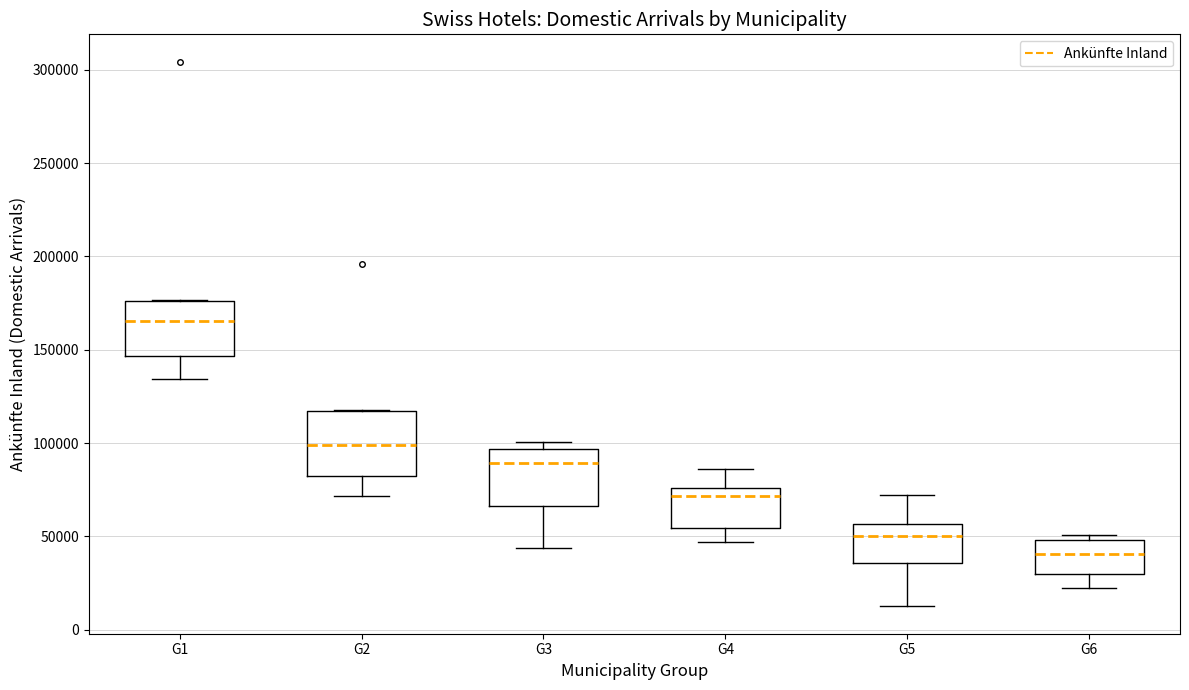

Reading left to right, read every box against the y-axis: the position of its median line, the range the box covers, and the ends of its whiskers. The values are not printed on the chart, so give them approximately, as read against the axis.

G1: median 165000, box 145000 to 175000, whiskers 135000 to 175000
G2: median 100000, box 80000 to 115000, whiskers 70000 to 120000
G3: median 90000, box 65000 to 95000, whiskers 45000 to 100000
G4: median 70000, box 55000 to 75000, whiskers 45000 to 85000
G5: median 50000, box 35000 to 55000, whiskers 10000 to 70000
G6: median 40000, box 30000 to 50000, whiskers 20000 to 50000 (just above the box's upper edge)